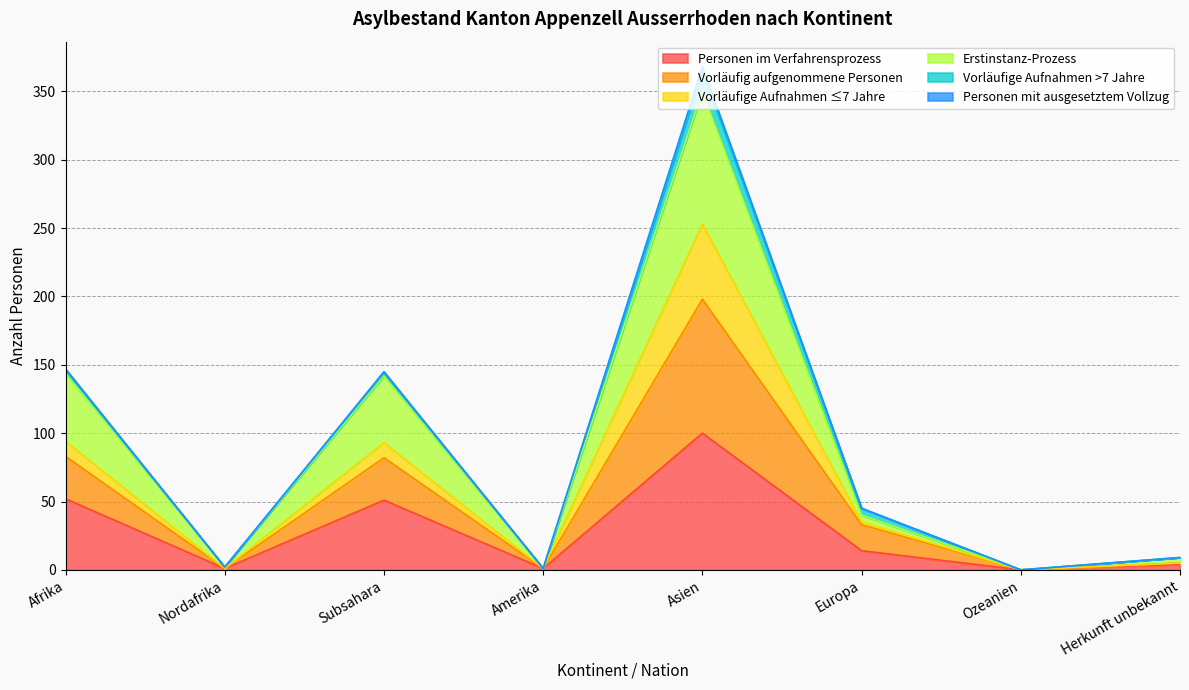

At which category is the sum across all series the highest?

Asien